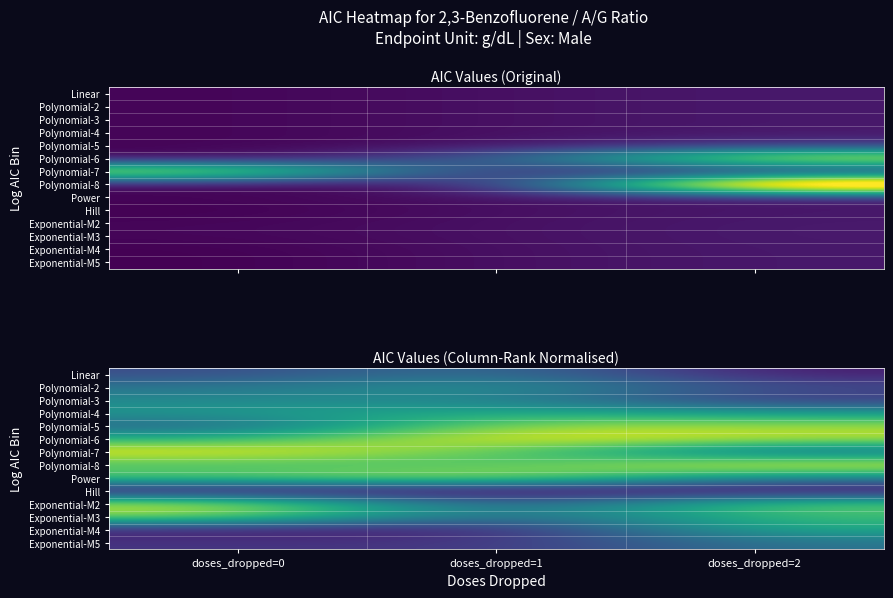

At doses_dropped=0, list the series in order from largest to smallest.

Polynomial-7, Exponential-M2, Exponential-M3, Power, Polynomial-8, Polynomial-6, Polynomial-4, Polynomial-3, Polynomial-2, Polynomial-5, Linear, Exponential-M5, Exponential-M4, Hill